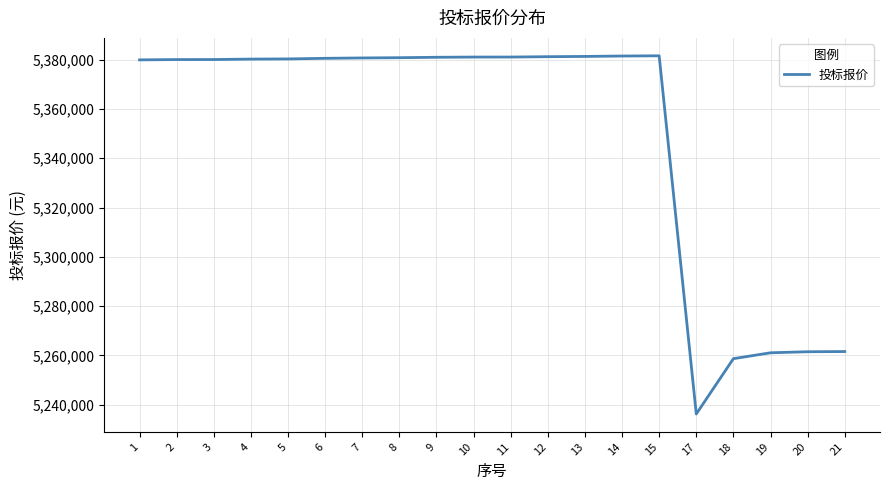

What is the maximum value shown in the chart?

5381546.1